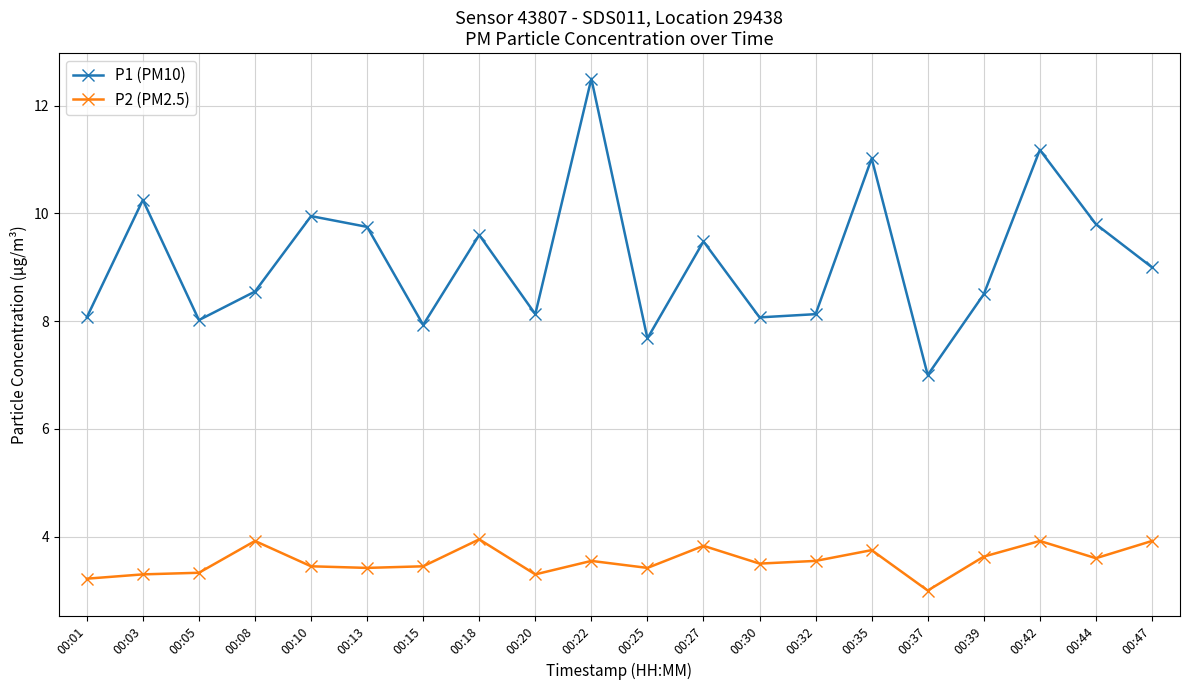

Is the value of P1 (PM10) at 00:22 greater than the value of P2 (PM2.5) at 00:15?

Yes